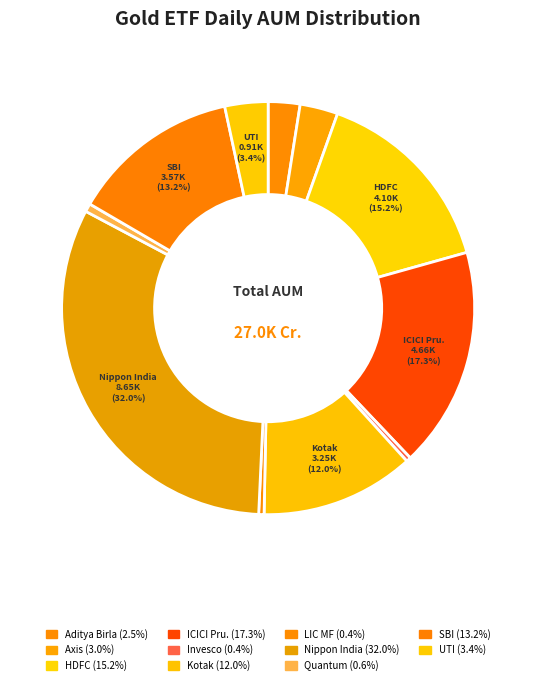

What is the smallest slice in the pie chart?

Invesco India Gold ETF